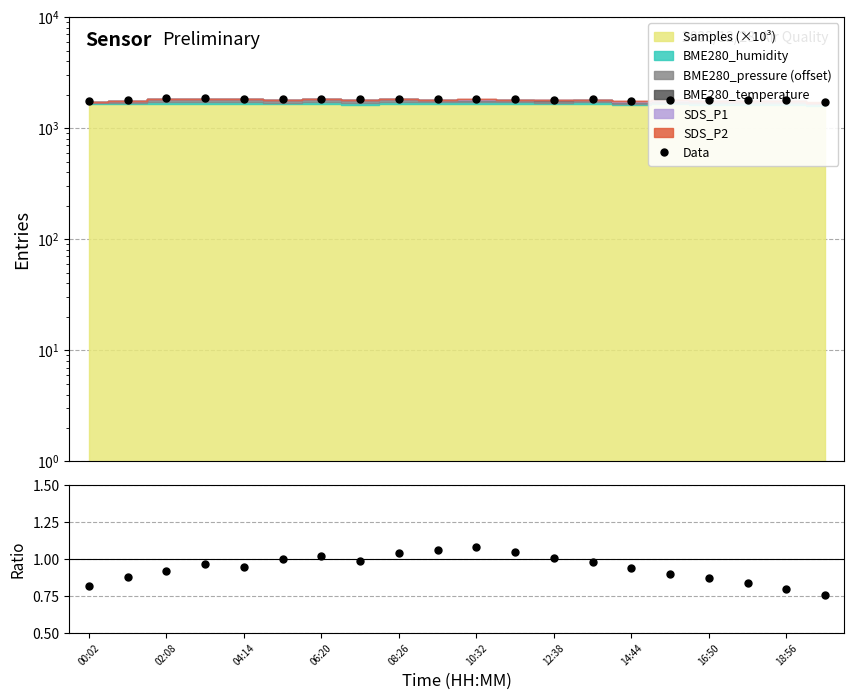

At which label is Data/MC closest to 0?

19